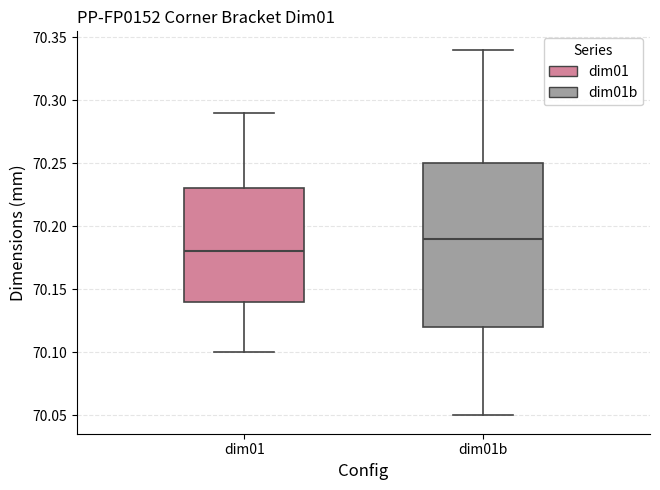

Reading left to right, read every box against the y-axis: the position of its median line, the range the box covers, and the ends of its whiskers. The values are not printed on the chart, so give them approximately, as read against the axis.

dim01: median 70.18, box 70.14 to 70.23, whiskers 70.10 to 70.29
dim01b: median 70.19, box 70.12 to 70.25, whiskers 70.05 to 70.34